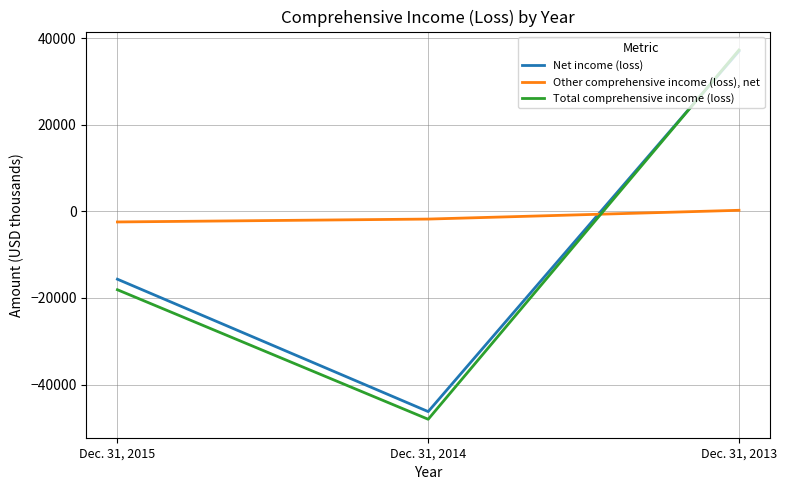

Reading left to right, what are all the values shown in this chart?

Net income (loss): -15661	-46248	37027
Other comprehensive income (loss), net: -2438	-1771	256
Total comprehensive income (loss): -18099	-48019	37283